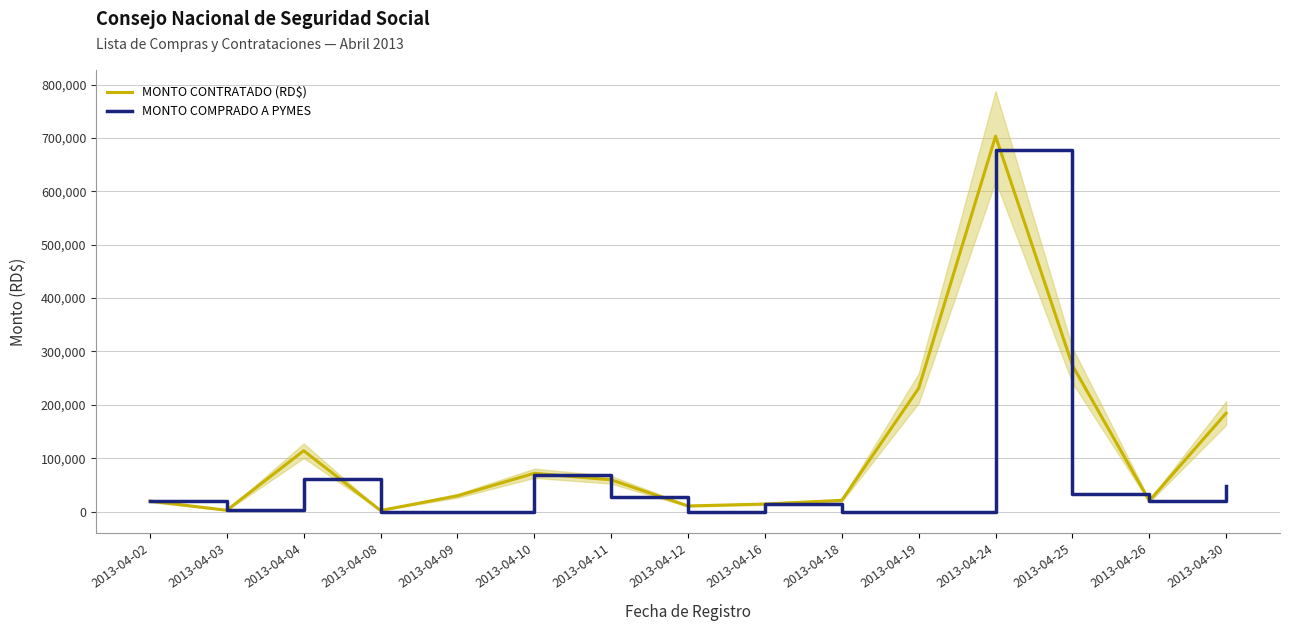

Where is MONTO CONTRATADO (RD$) nearest to the value 352663?

2013-04-25